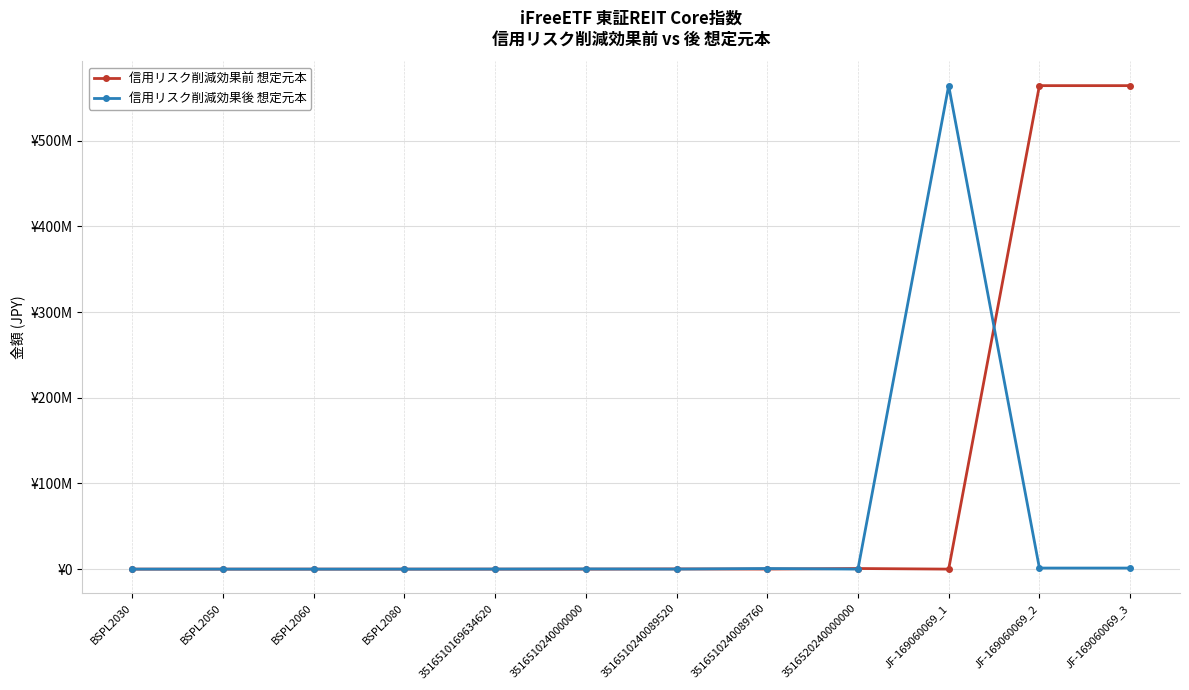

Is the value of 信用リスク削減効果後 想定元本 at BSPL2060 greater than the value of 信用リスク削減効果前 想定元本 at JF-169060069_2?

No